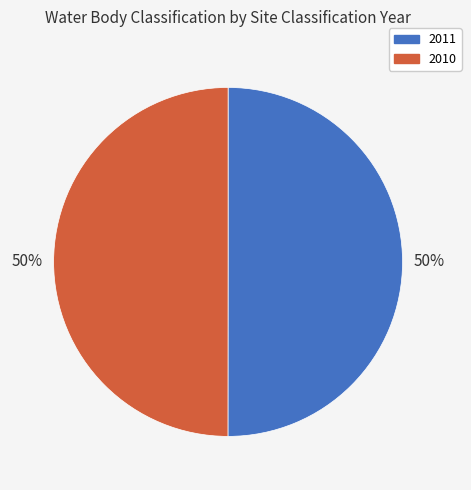

Approximately how many times larger is the value at 2010 compared to 2011?

1.0